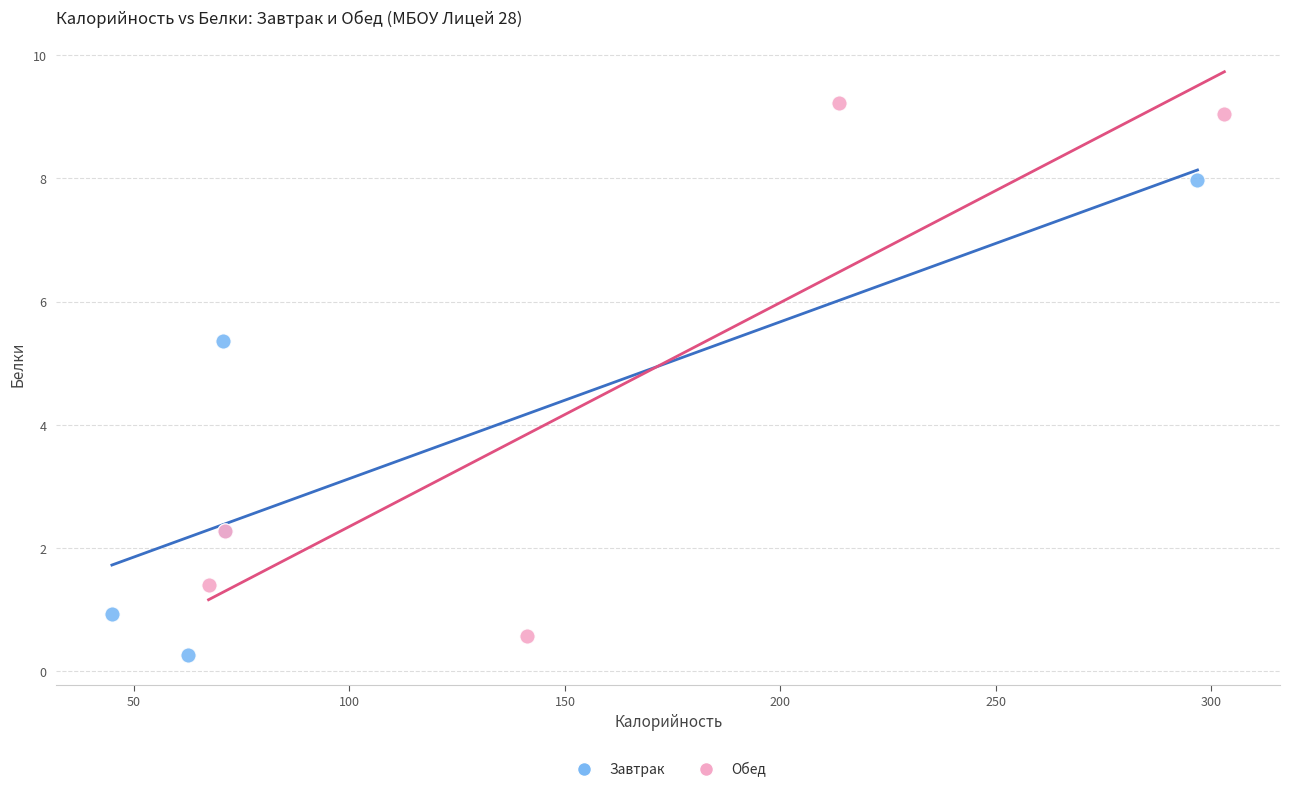

Which series has the widest spread of Y values?

Обед